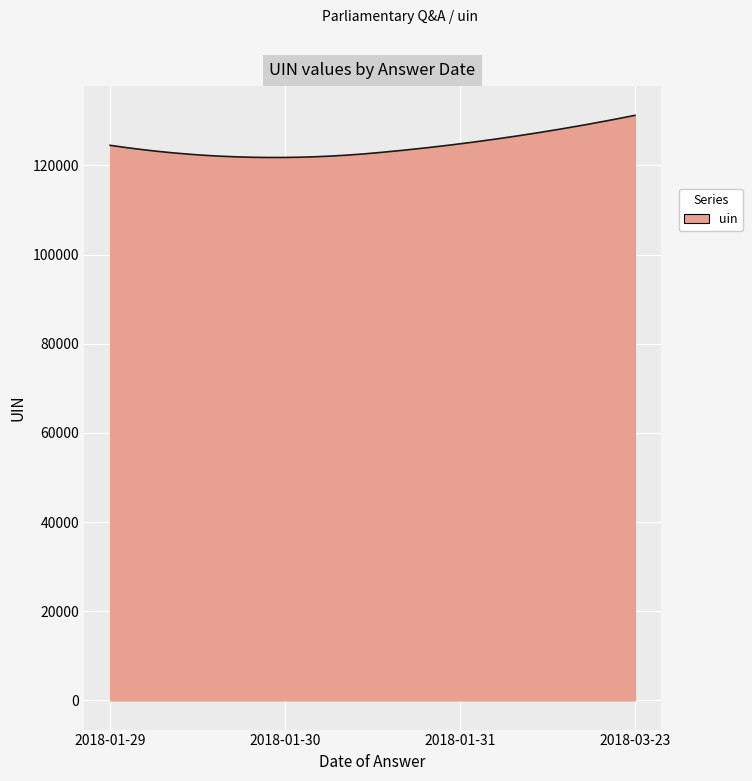

What is the greatest value displayed?

131213.0